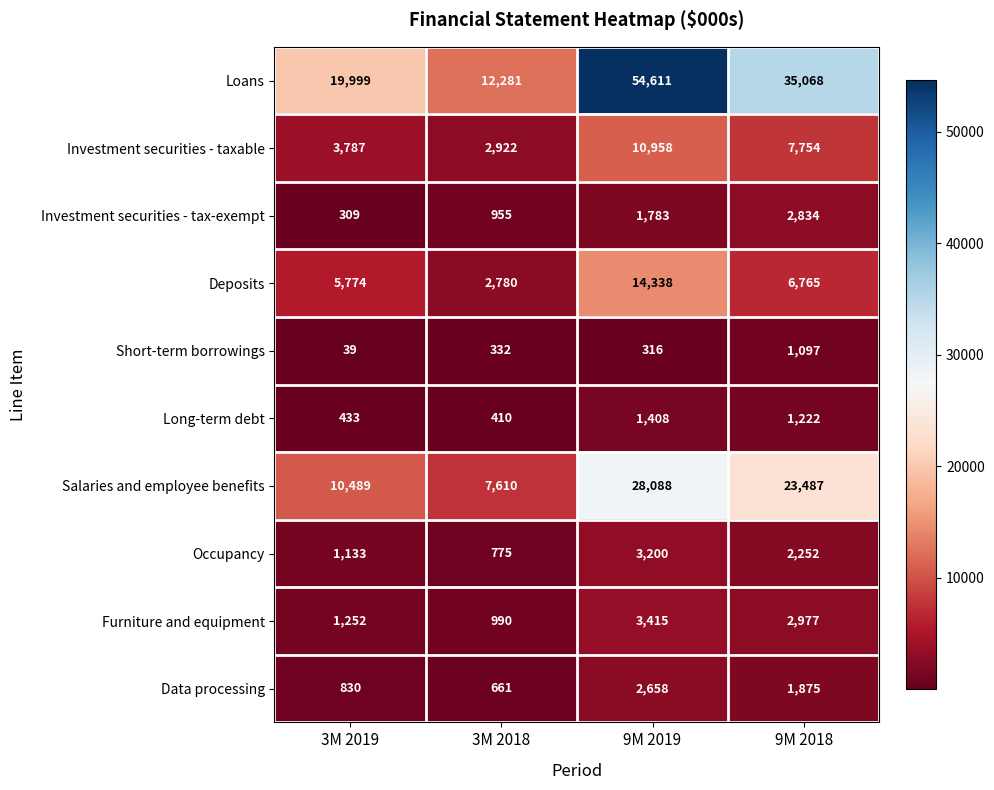

At which category is the sum across all series the highest?

9M 2019